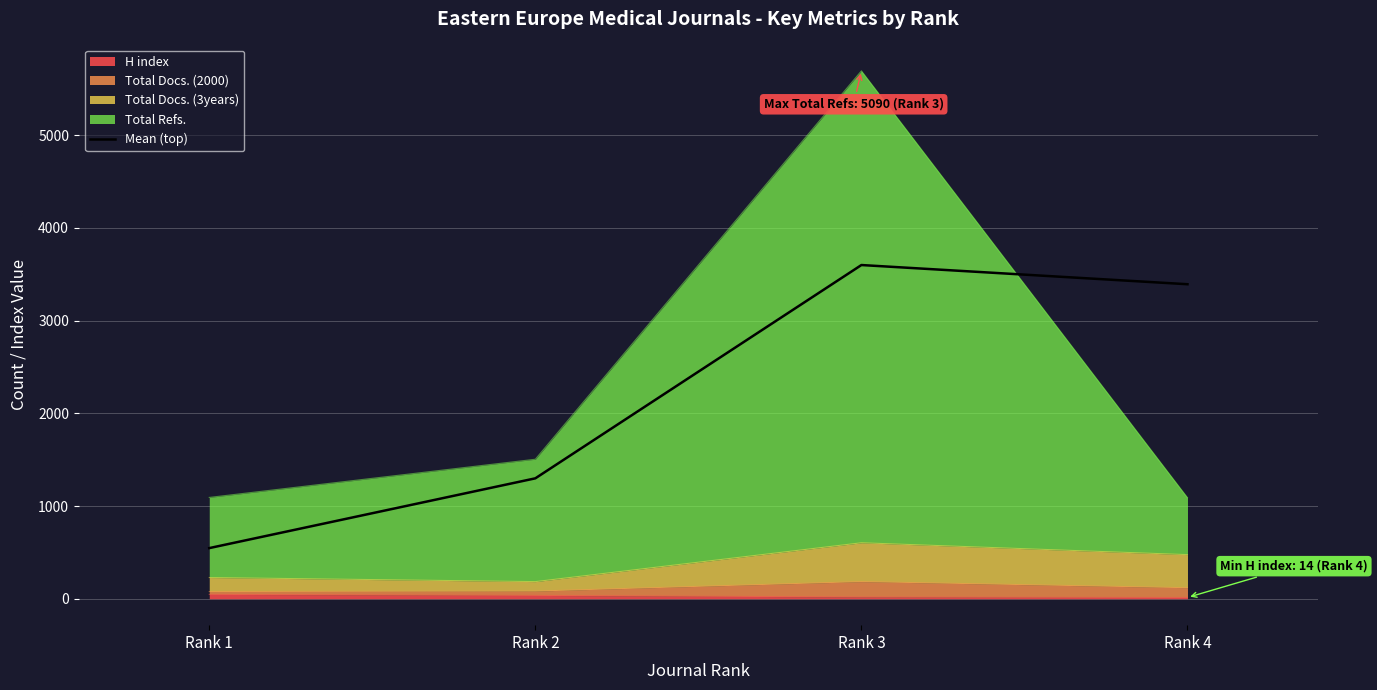

What is the value of the 4th point from the left?

3392.5